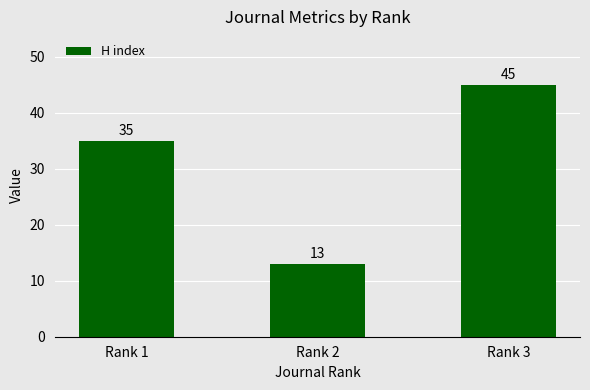

Between Rank 3 and Rank 1, which is larger?

Rank 3